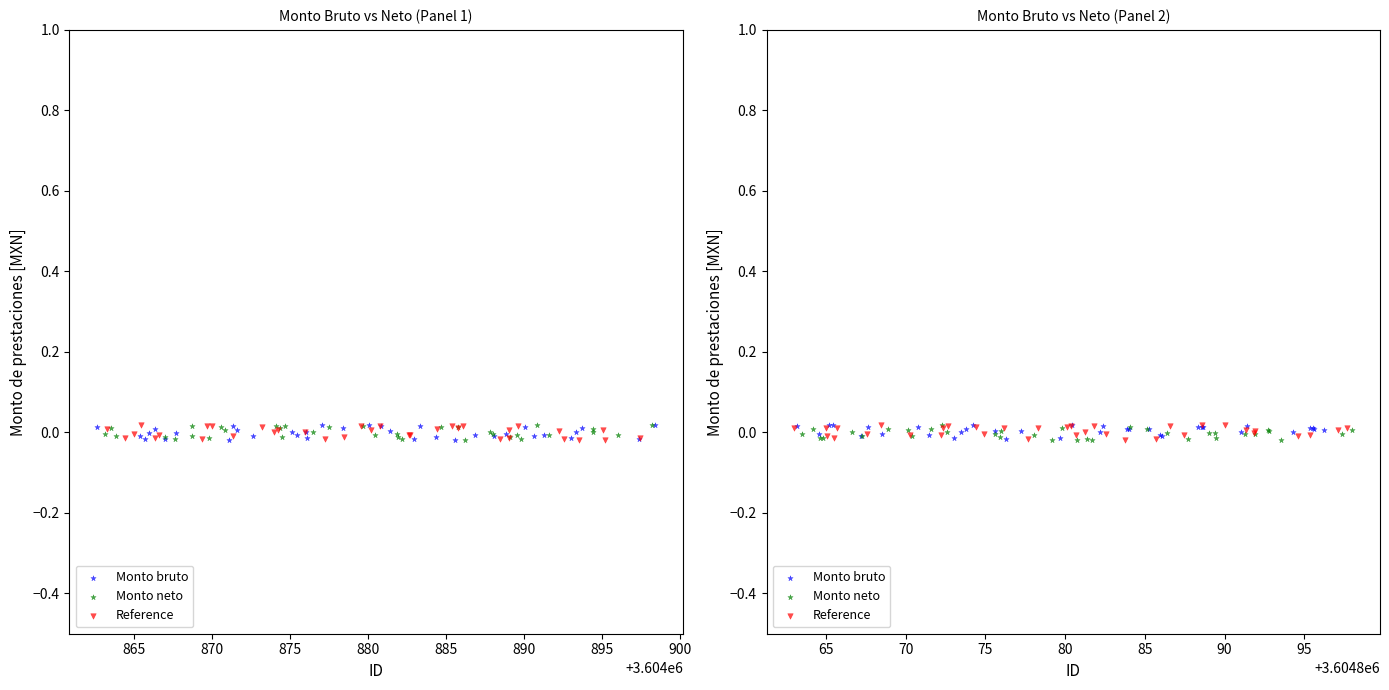

Which series has the largest total across all categories?

Monto bruto